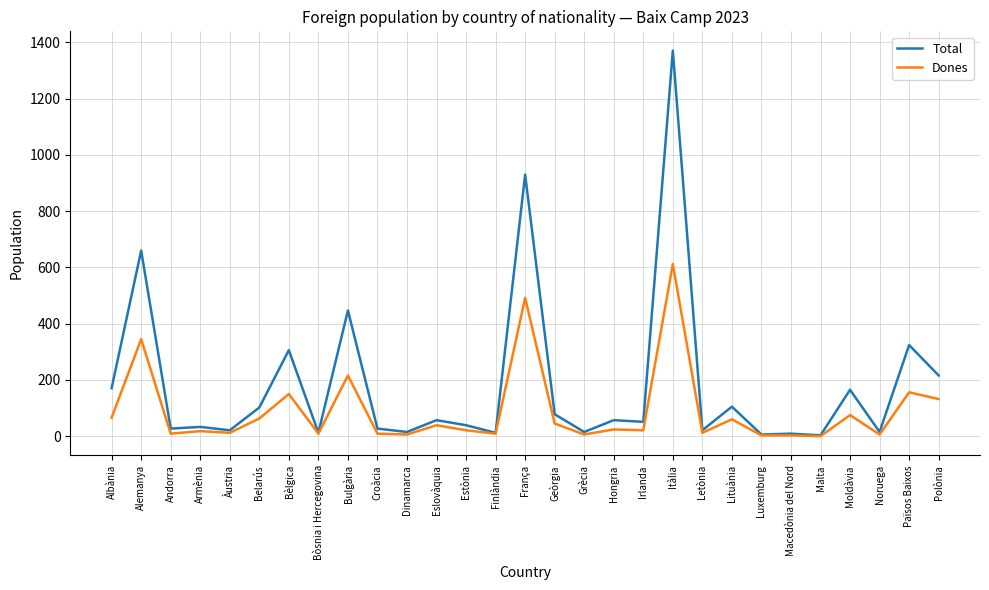

Rank the series by their average value, from lowest to highest.

Dones, Total